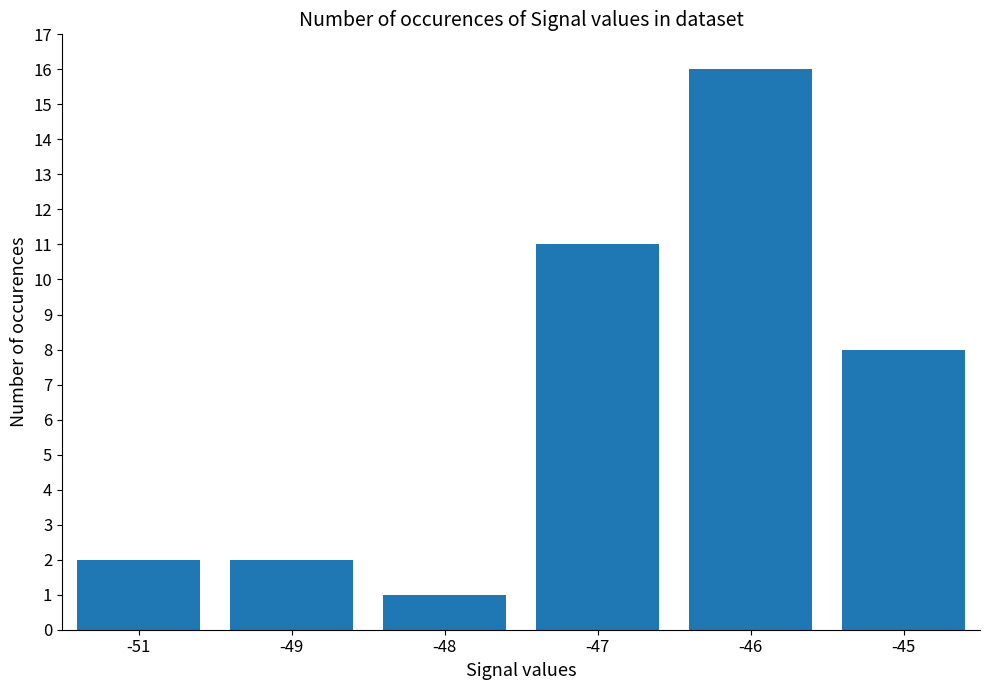

What is the change in value from -49 to -48?

-1